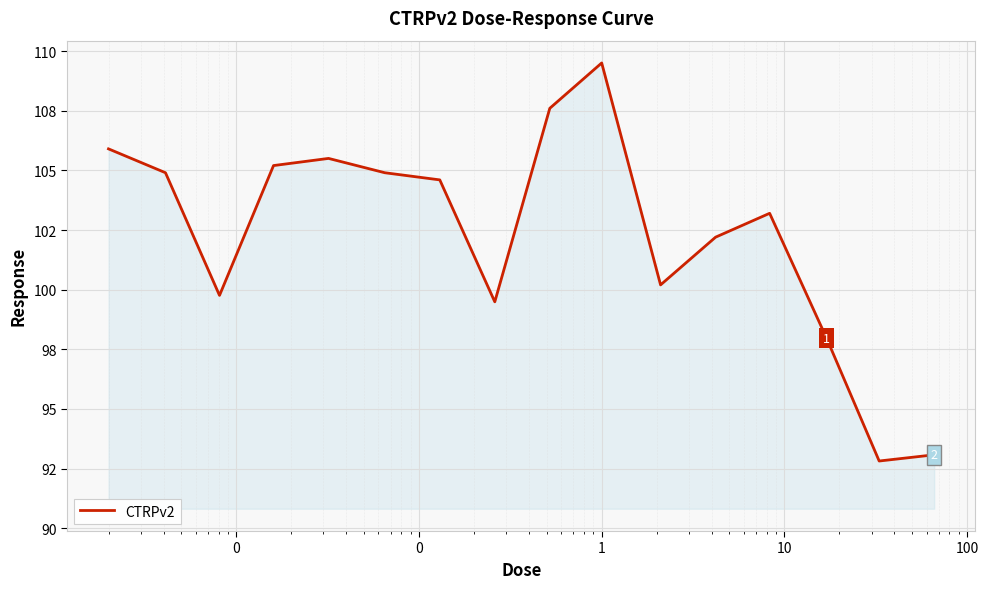

True or false: there are more than 0 points higher than both neighbors.

True